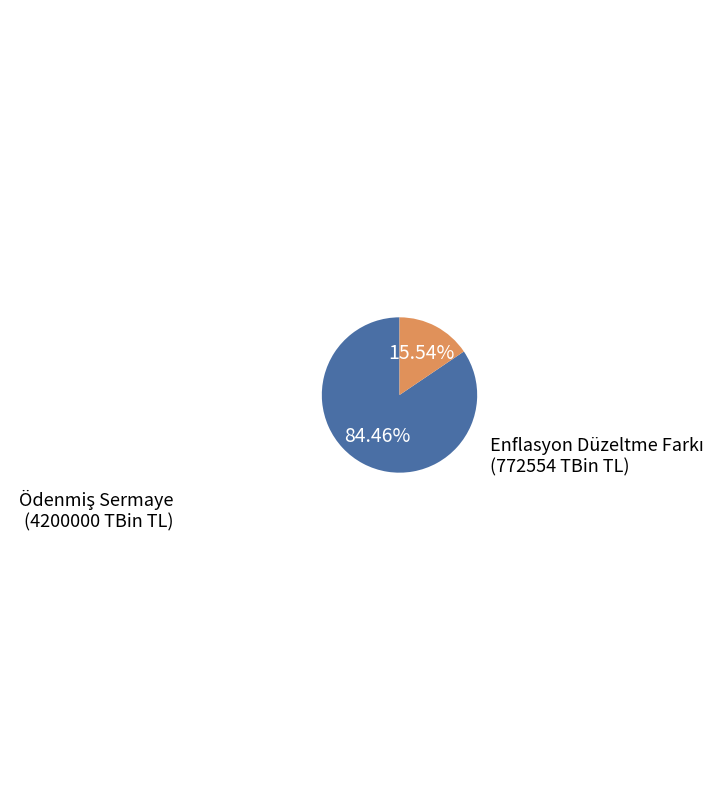

Is there a majority slice in this chart?

Yes